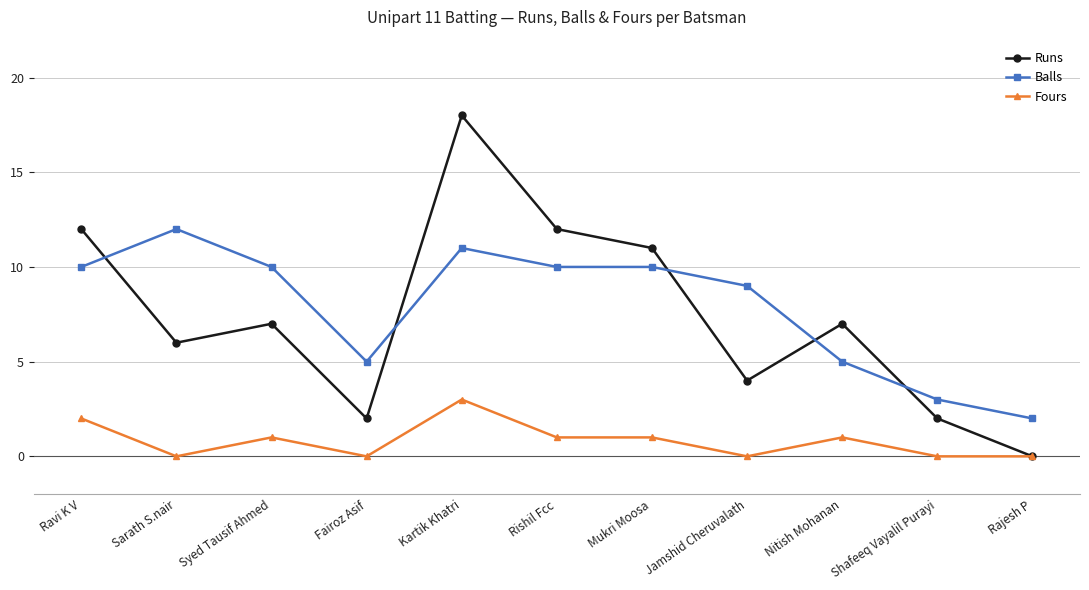

Is it true that Balls equals 17 at Kartik Khatri?

False